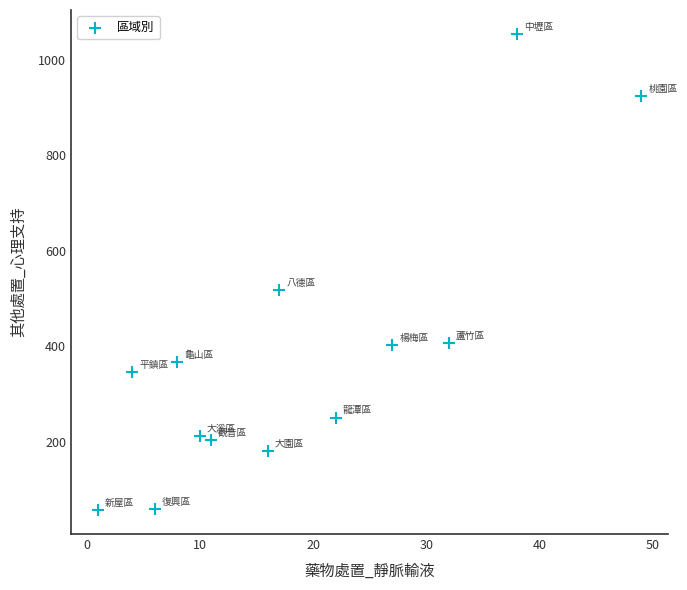

What Y value in the scatter plot is closest to 555?

517